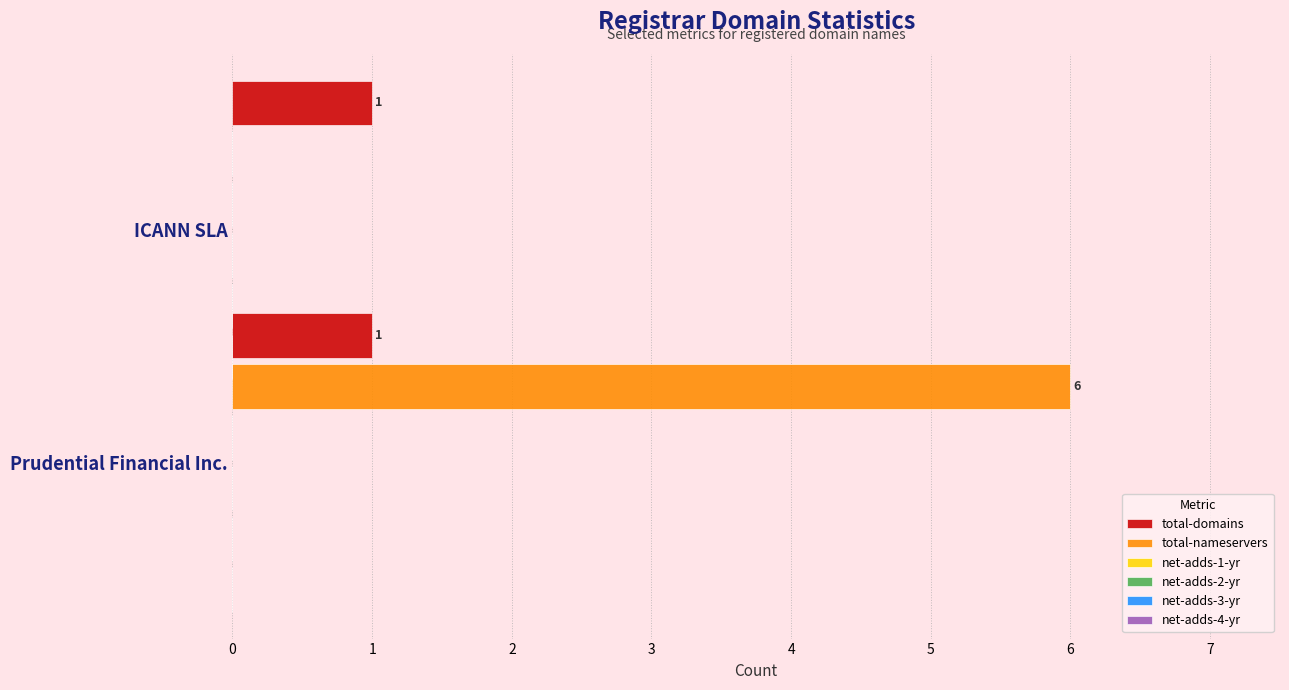

What is the sum of all total-nameservers values?

6